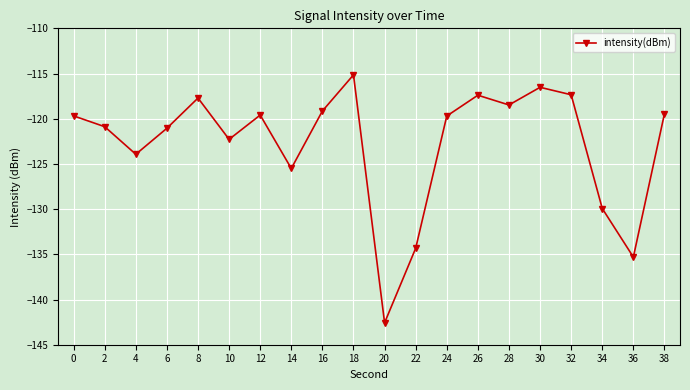

What is the approximate value at 26?

-117.4